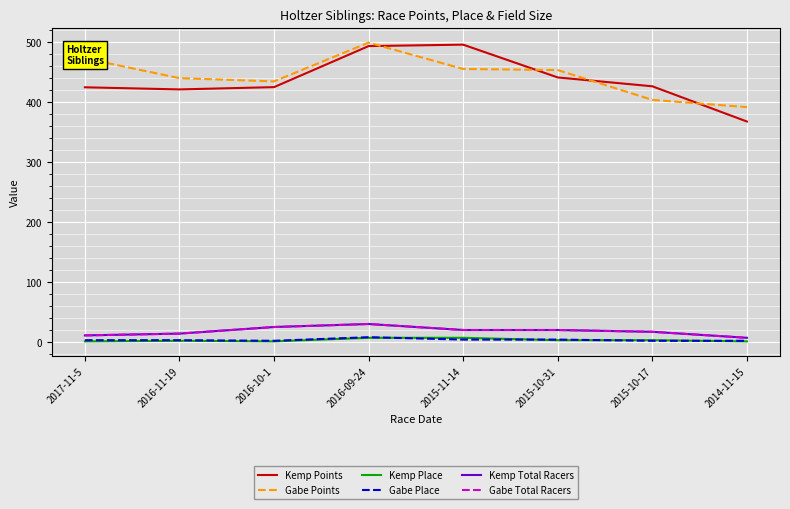

What is the total value across all series at 2016-09-24?

1068.2